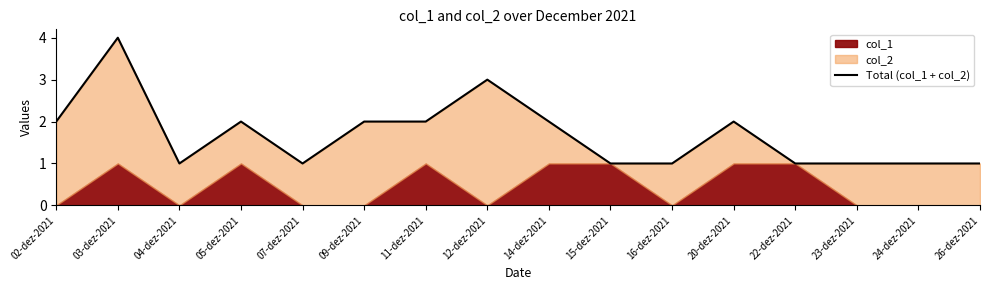

Rank the categories by value from lowest to highest.

04-dez-2021, 07-dez-2021, 15-dez-2021, 16-dez-2021, 22-dez-2021, 23-dez-2021, 24-dez-2021, 26-dez-2021, 02-dez-2021, 05-dez-2021, 09-dez-2021, 11-dez-2021, 14-dez-2021, 20-dez-2021, 12-dez-2021, 03-dez-2021